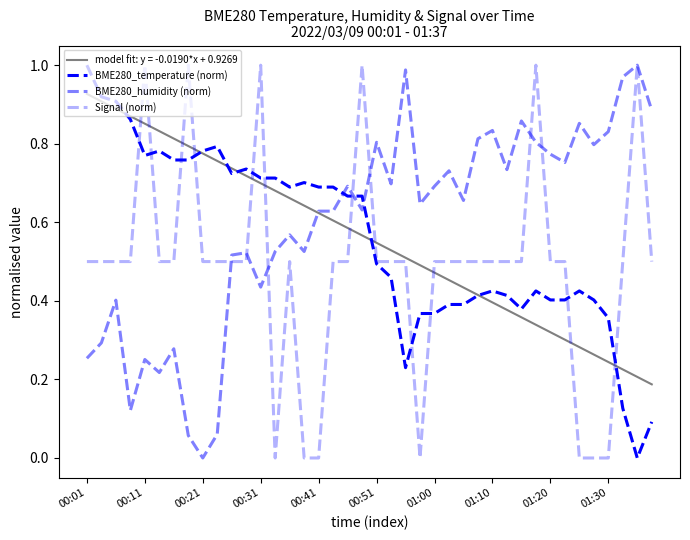

Does the chart have visible grid lines?

No